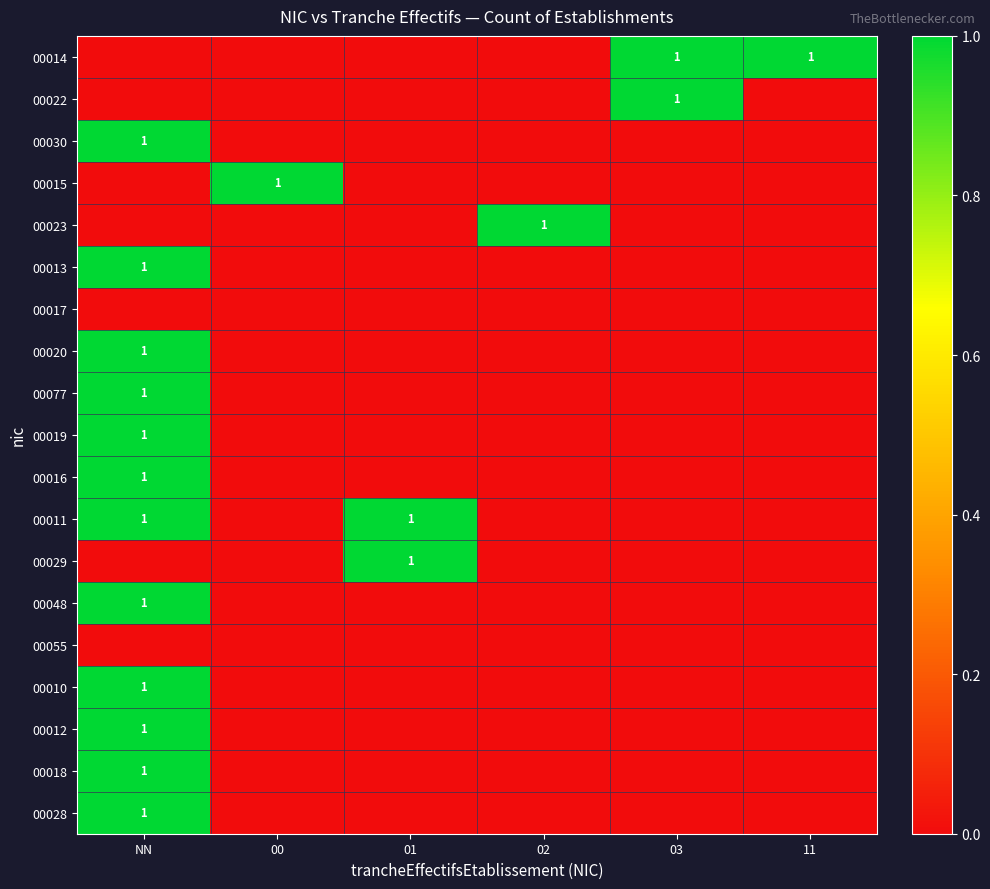

The value of 00048 at NN is 1. True or false?

True